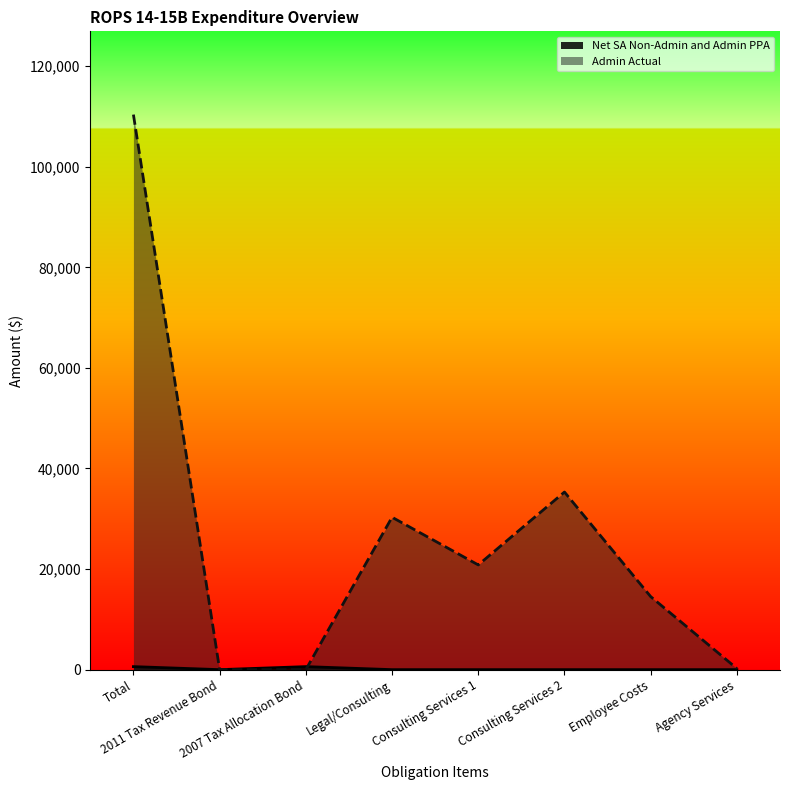

What is the sum of the Net SA Non-Admin and Admin PPA values at 2007 Tax Allocation Bond and Total?

1202